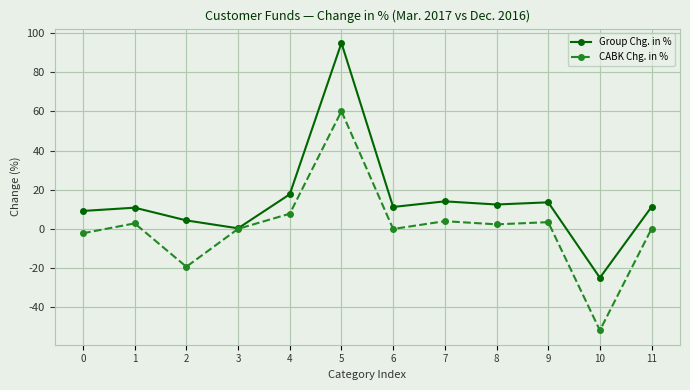

True or false: Group Chg. in % has a value of 13.6 at 9.

True